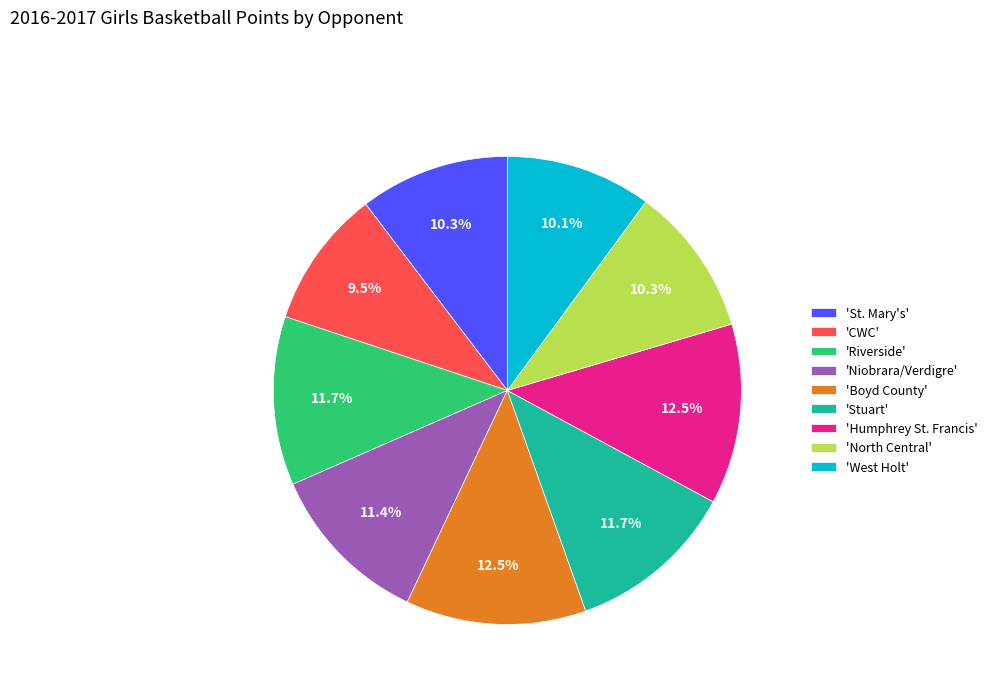

Is 'Riverside' the majority of the pie?

No